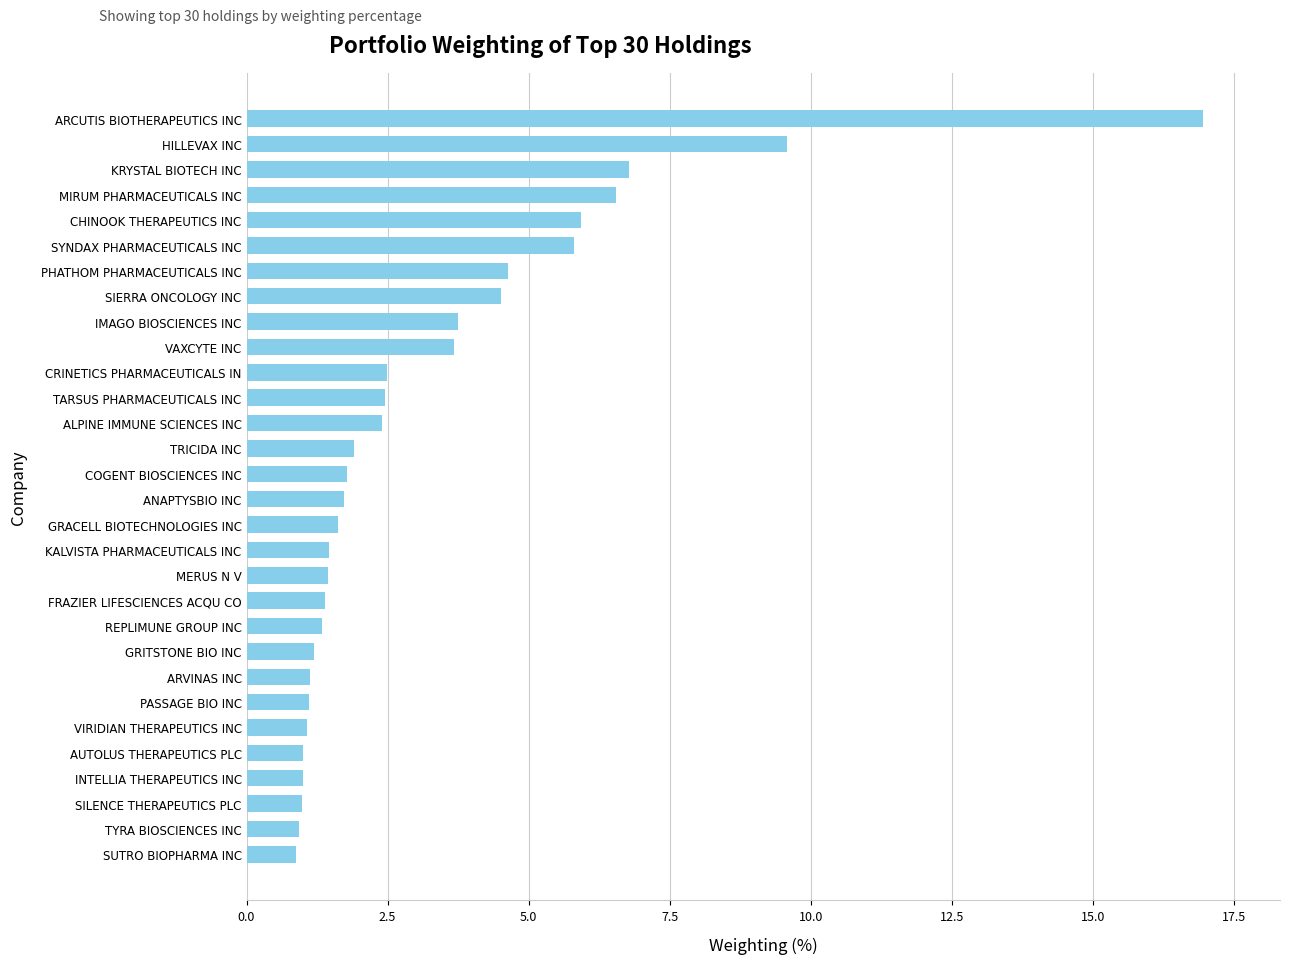

What is the minimum value shown in the chart?

0.9